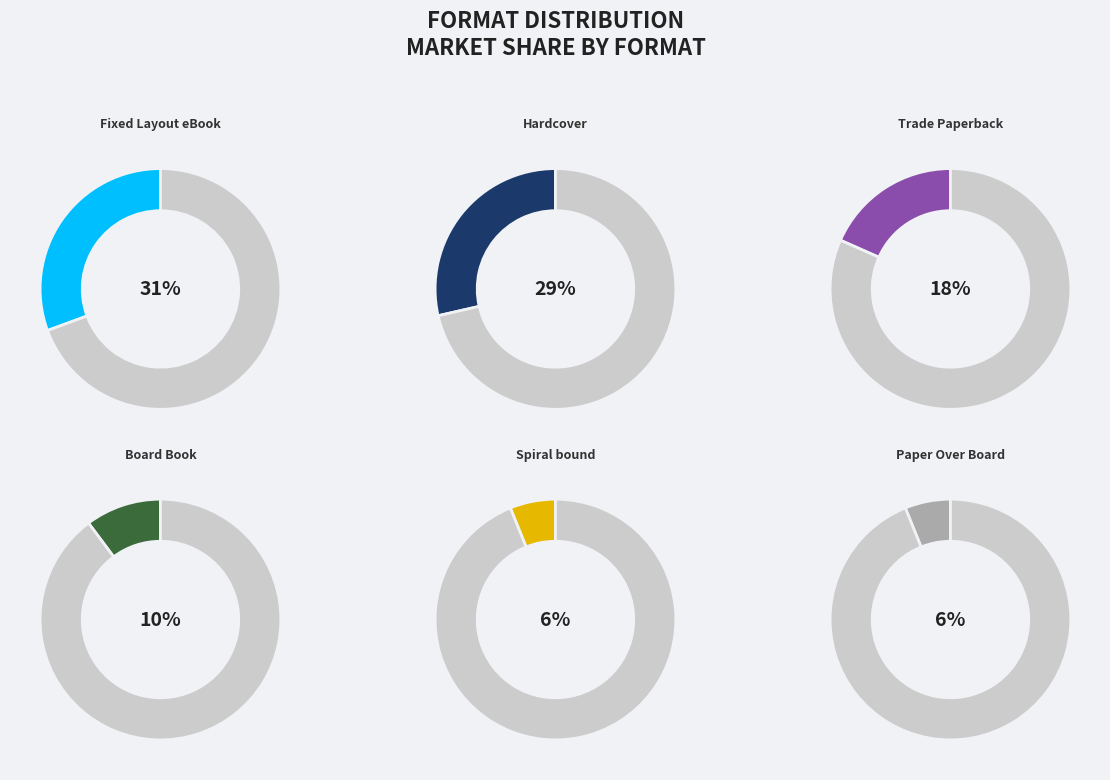

Which slice is the smallest?

Spiral bound